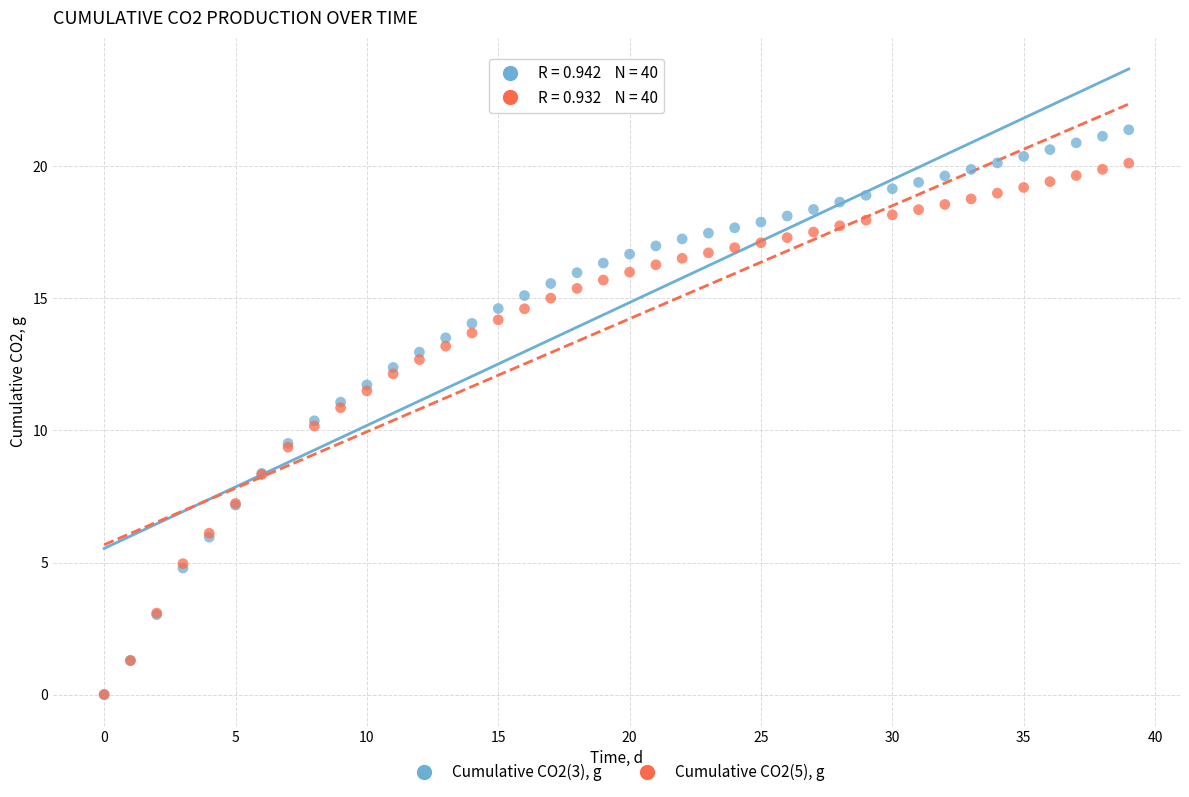

Which series reaches the maximum Y coordinate?

Cumulative CO2(3), g